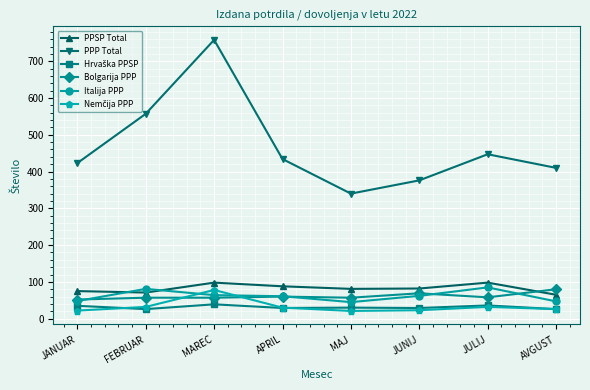

True or false: Italija PPP and PPP Total cross at least once.

False